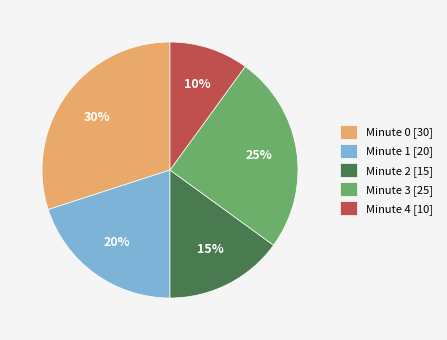

Is Minute 2 the majority of the pie?

No